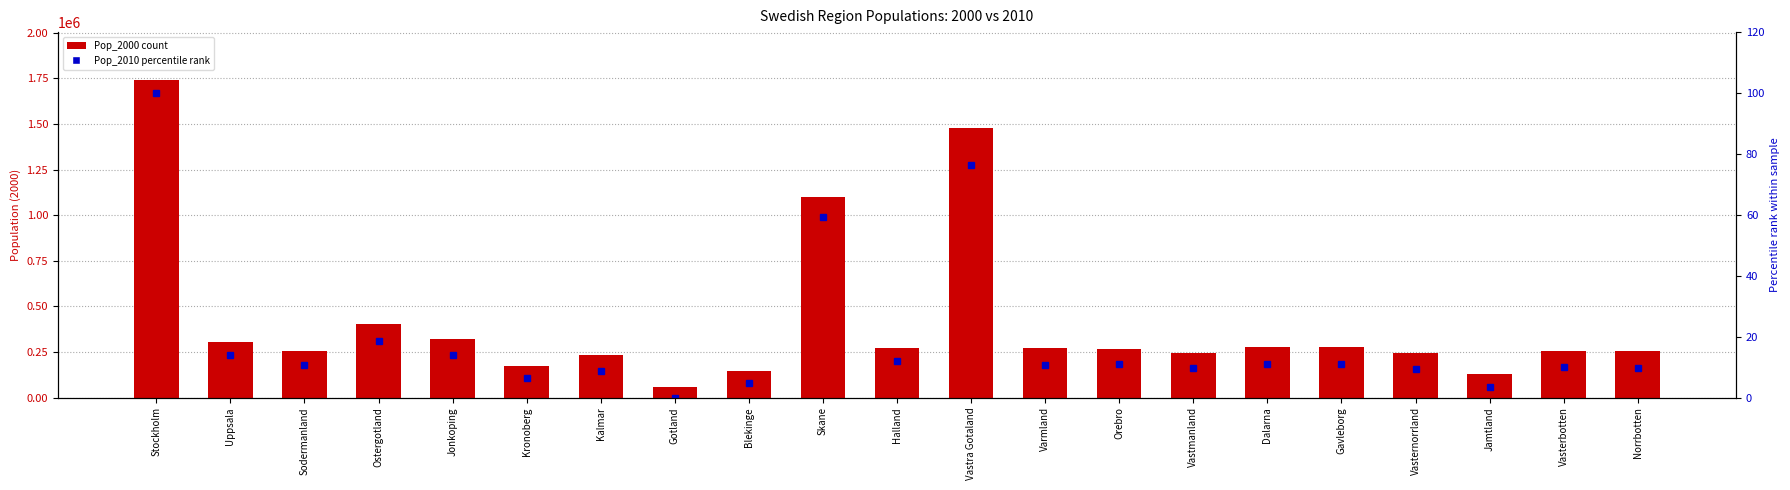

At which label does Pop_2010 (percentile rank) first exceed 10?

Stockholm